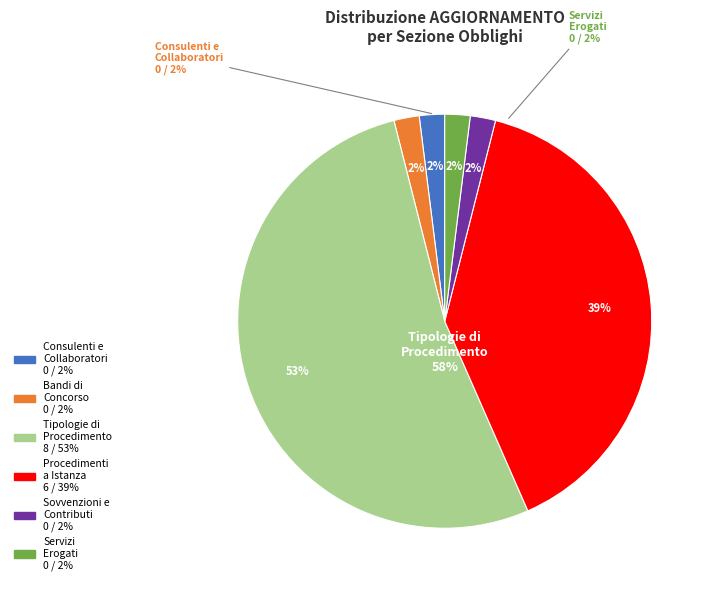

How much of the chart is everything except N/A (Sovvenzioni)?

100.0%